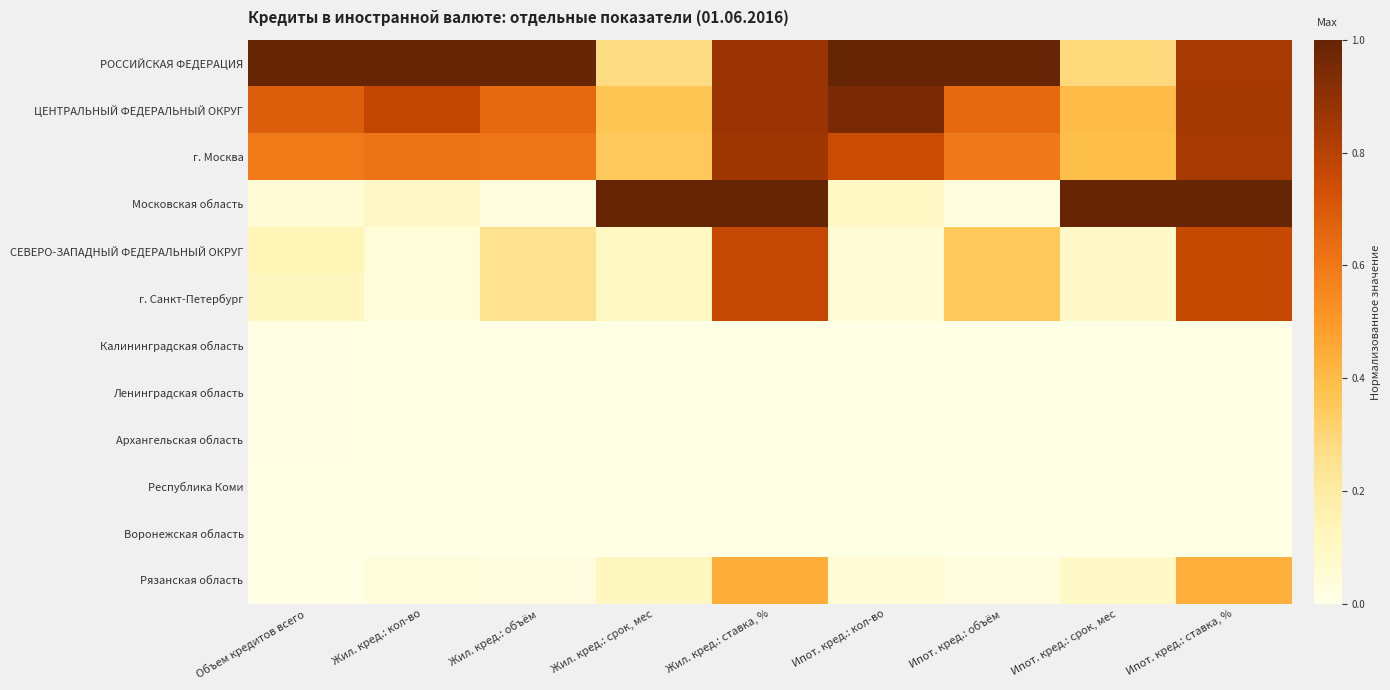

What is the total value across all series at Жил. кред.: кол-во?

2.6